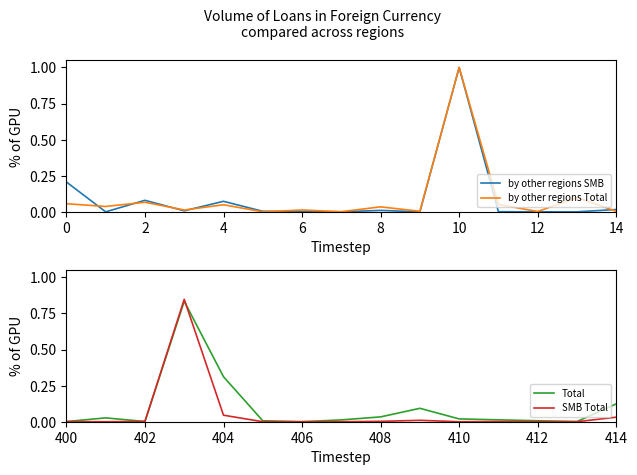

List the series in order of their peak value, lowest first.

Total, SMB Total, by other regions SMB, by other regions Total